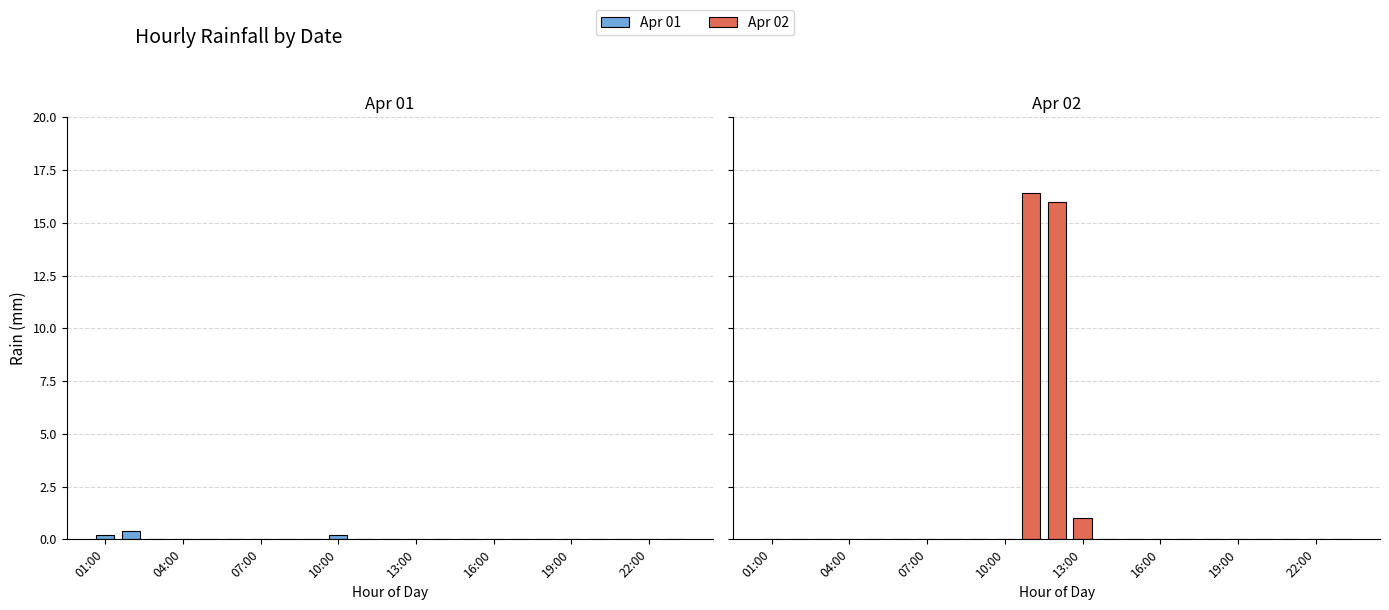

List the series in order of their overall mean, highest first.

Apr 02, Apr 01